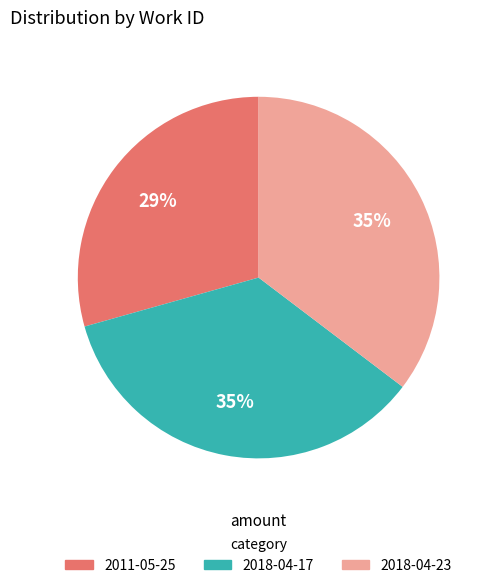

Which has a higher value, 2018-04-17 or 2011-05-25?

2018-04-17